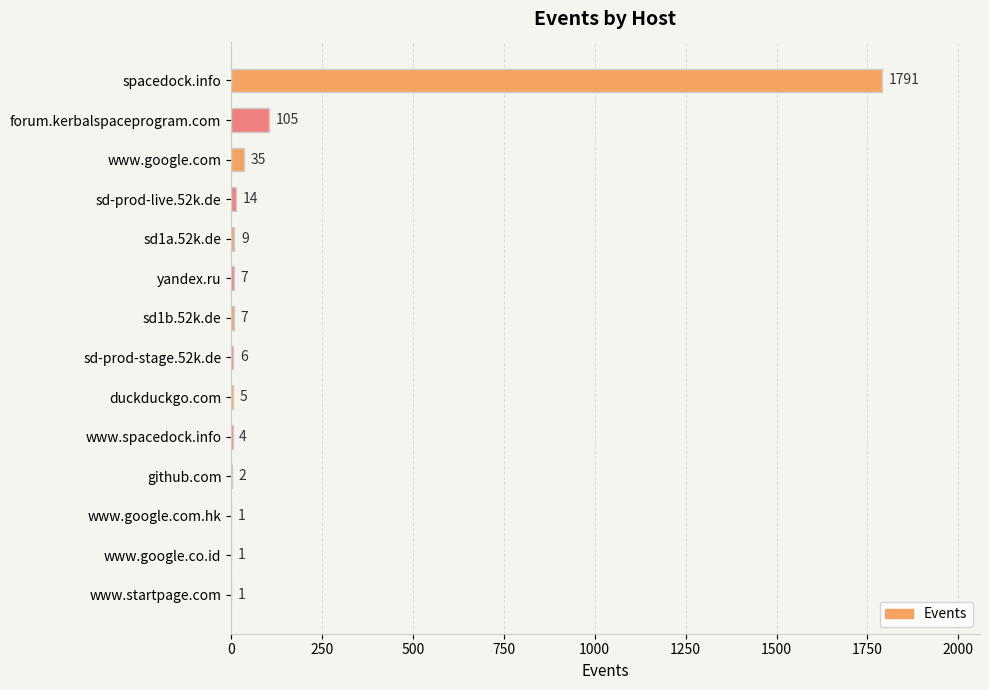

How many series are shown in this chart?

1